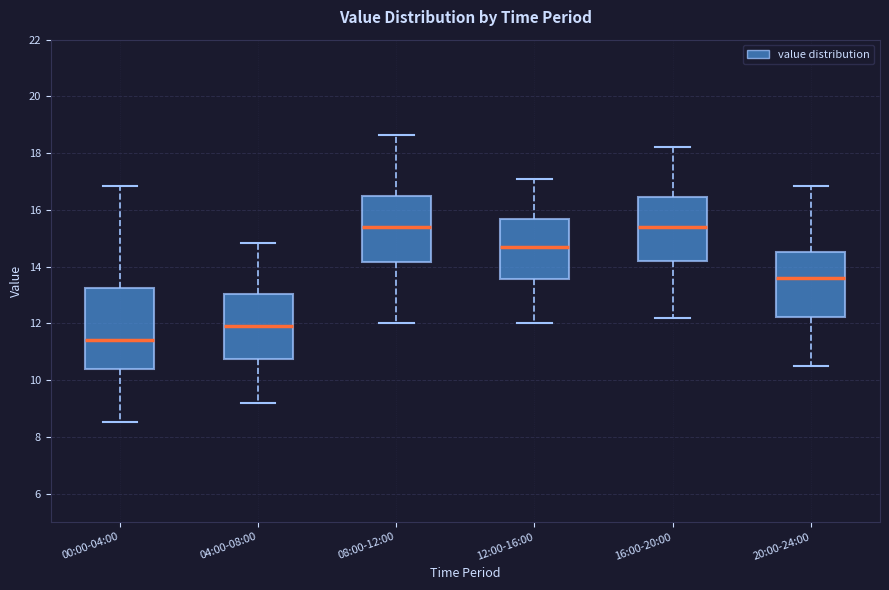

Reading left to right, read every box against the y-axis: the position of its median line, the range the box covers, and the ends of its whiskers. The values are not printed on the chart, so give them approximately, as read against the axis.

00:00-04:00: median 11.4, box 10.4 to 13.2, whiskers 8.6 to 16.8
04:00-08:00: median 12.0, box 10.8 to 13.0, whiskers 9.2 to 14.8
08:00-12:00: median 15.4, box 14.2 to 16.6, whiskers 12.0 to 18.6
12:00-16:00: median 14.8, box 13.6 to 15.6, whiskers 12.0 to 17.2
16:00-20:00: median 15.4, box 14.2 to 16.4, whiskers 12.2 to 18.2
20:00-24:00: median 13.6, box 12.2 to 14.6, whiskers 10.6 to 16.8